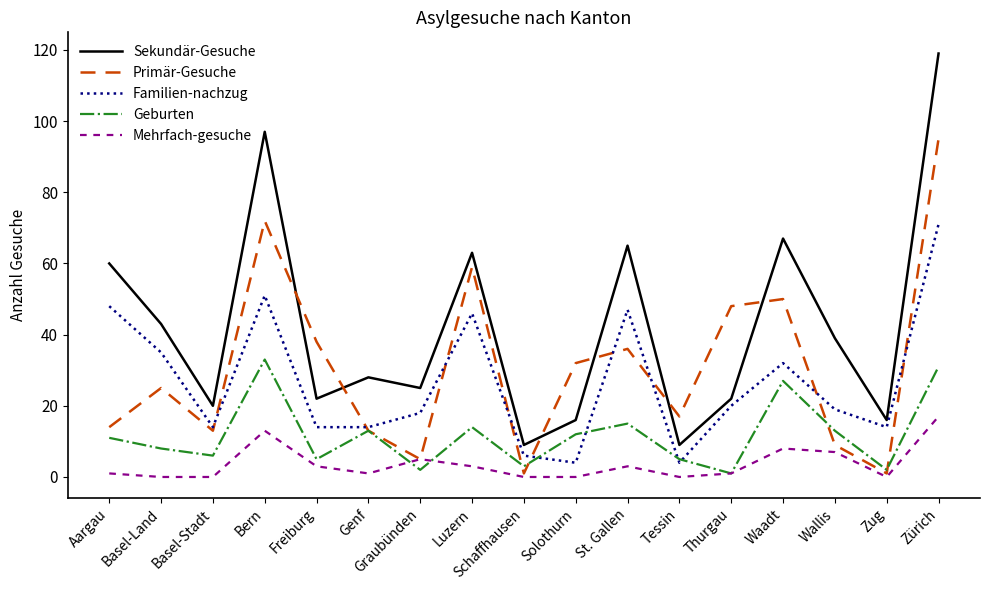

True or false: Sekundär-Gesuche and Geburten cross at least once.

False